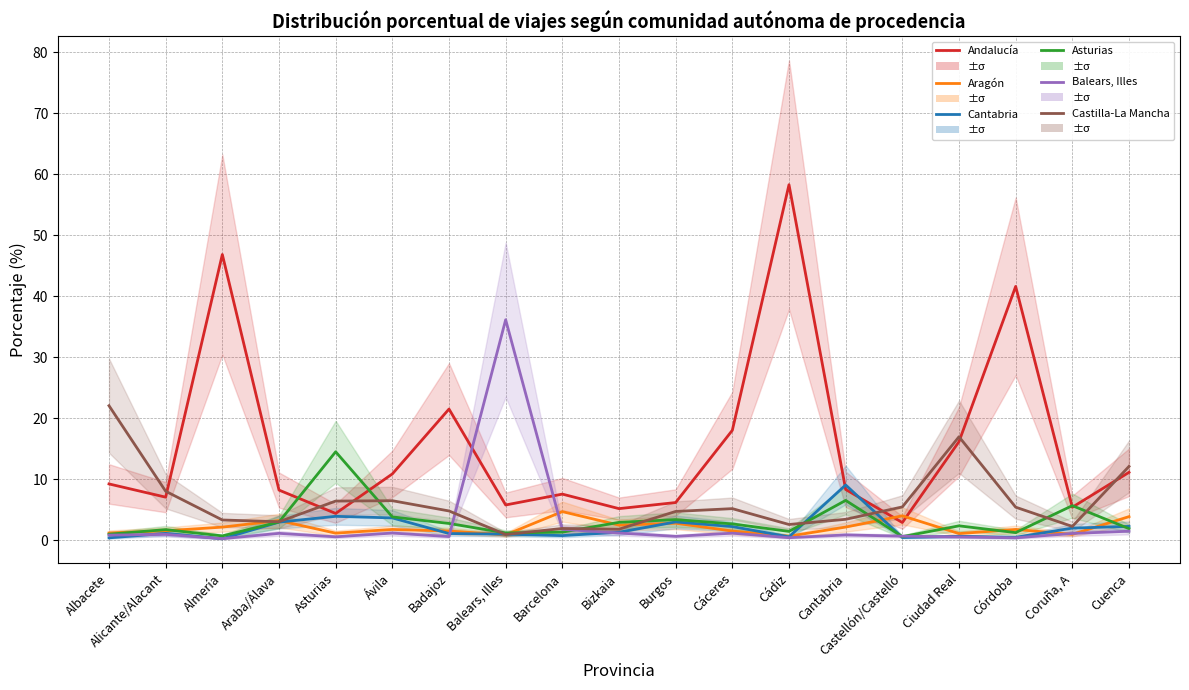

What is the difference between the highest and lowest values at Coruña, A?

4.7